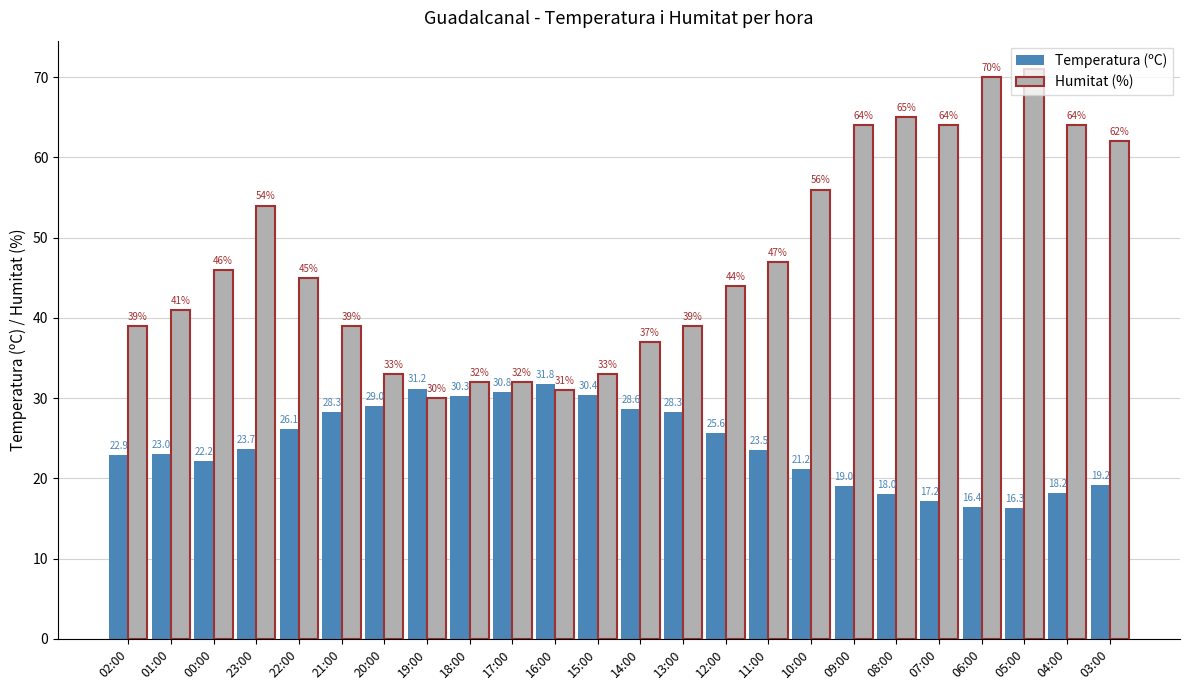

What is the label of the 9th bar from the right?

11:00